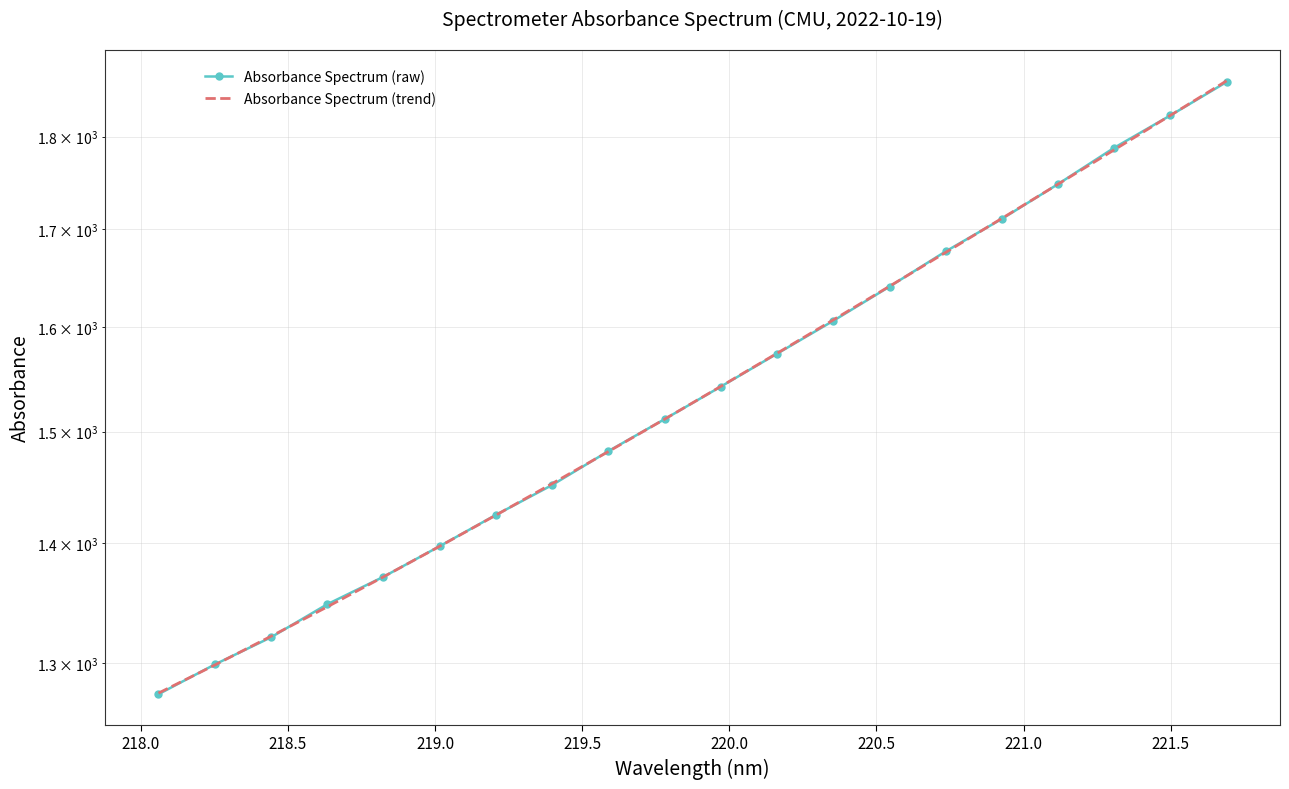

Reading left to right, transcribe all the data shown in this chart.

Absorbance Spectrum (raw): 1275.4	1299.0	1321.0	1348.2	1371.3	1397.5	1424.8	1451.3	1482.1	1511.6	1542.4	1574.0	1606.3	1640.6	1676.7	1710.8	1748.0	1787.6	1823.7	1861.7
Absorbance Spectrum (trend): 1276.2	1298.5	1321.8	1346.1	1371.3	1397.5	1424.6	1452.7	1481.7	1511.6	1542.6	1574.4	1607.2	1641.0	1675.7	1711.3	1747.9	1785.3	1823.8	1863.1